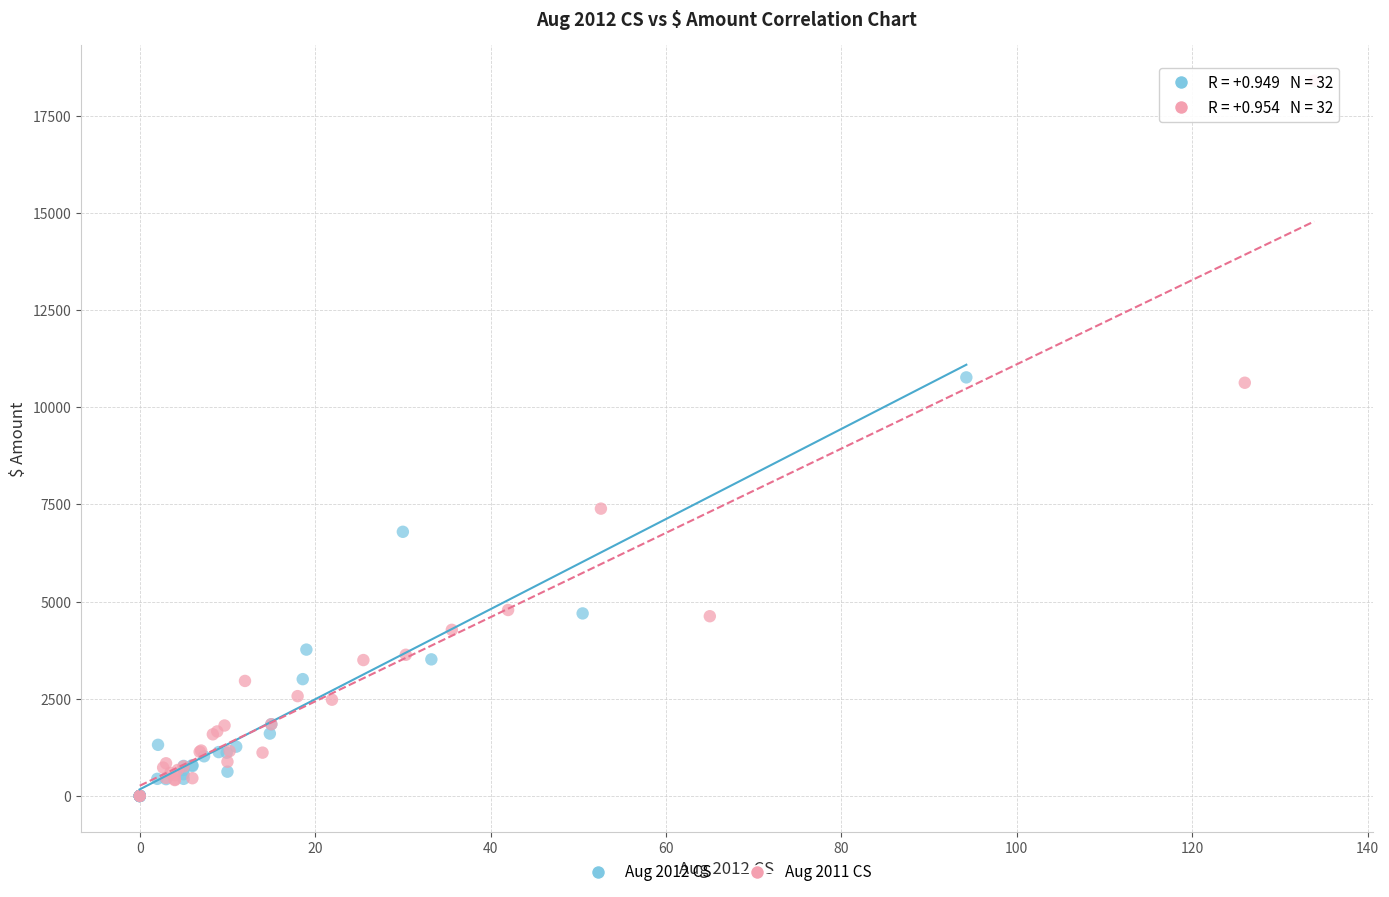

Which series contains the highest Y value?

Aug 2011 CS